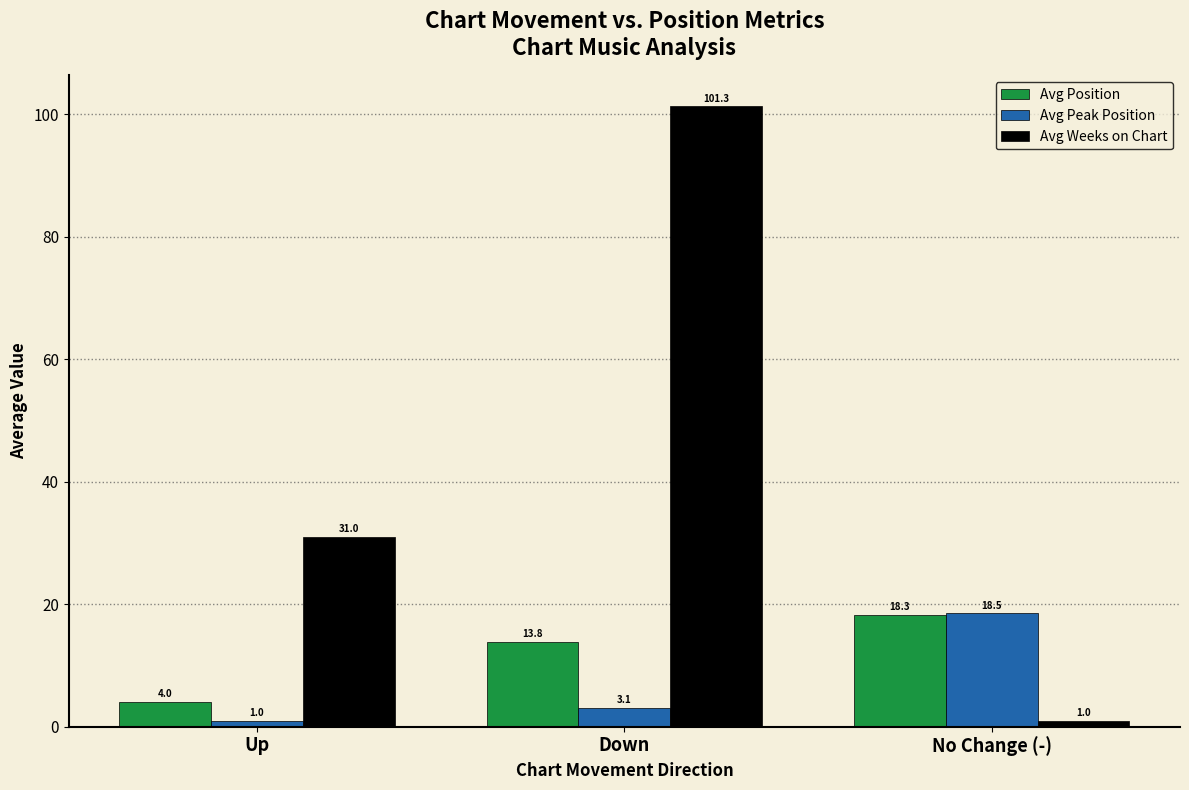

The Avg Position series shows 4.0 at Up. True or false?

True